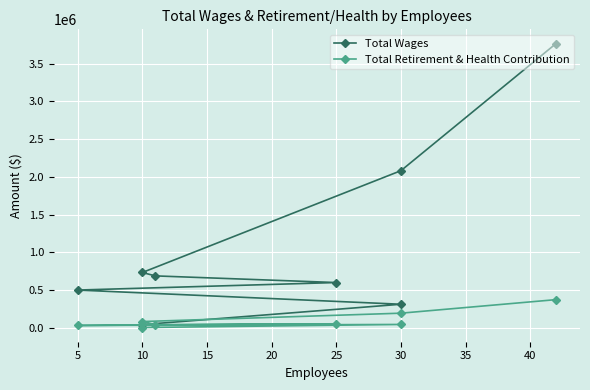

True or false: Total Retirement & Health Contribution and Total Wages intersect in this chart.

False